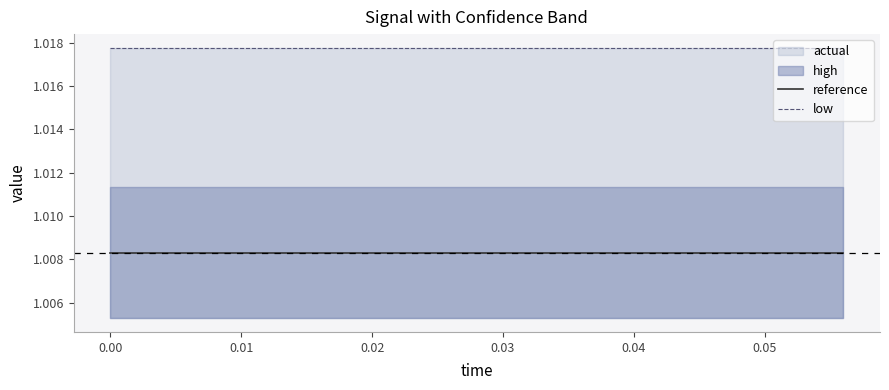

True or false: low and reference cross at least once.

False